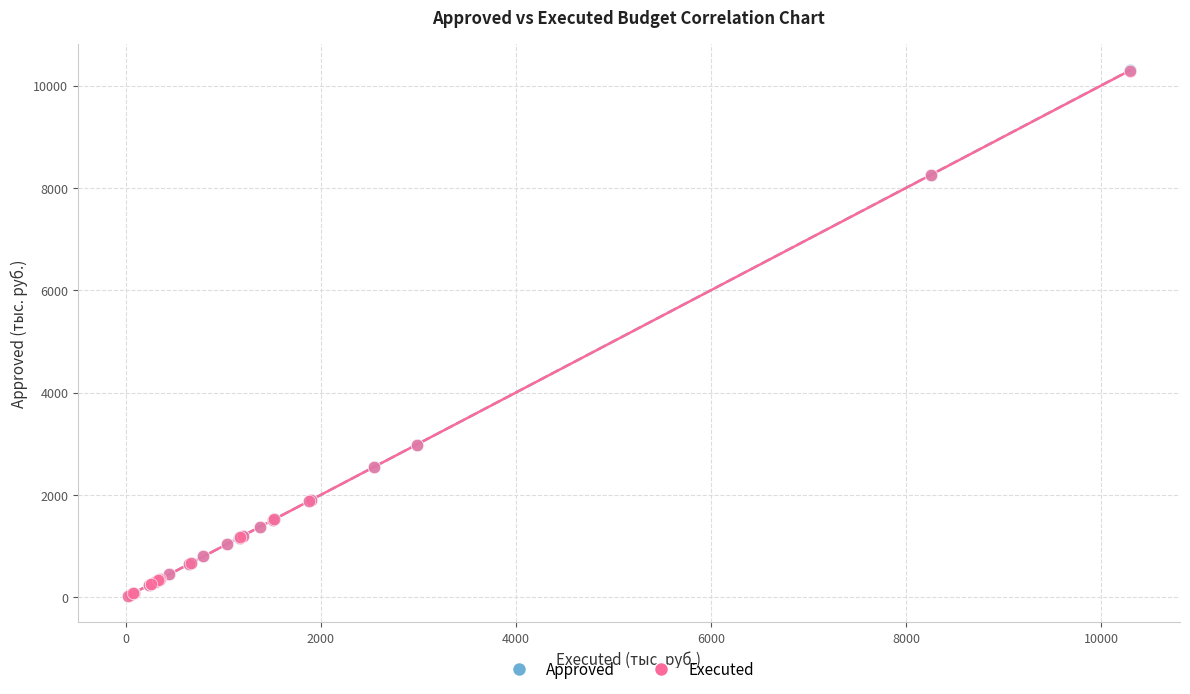

Which series has the widest spread of Y values?

Approved